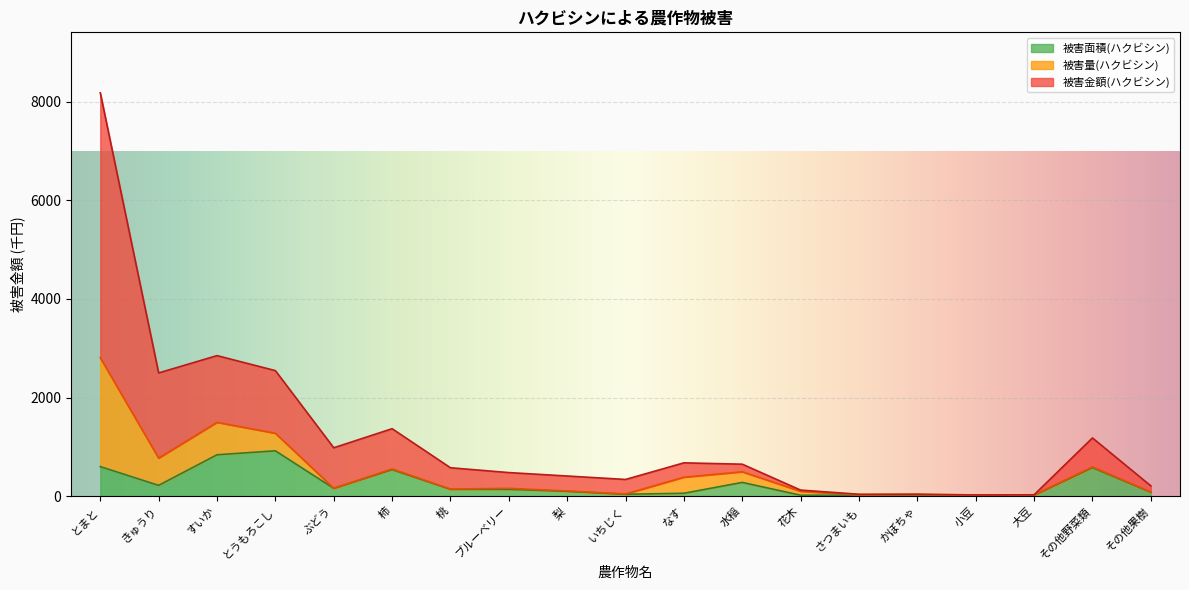

What is the highest value of the 被害面積(ハクビシン) series?

920.0